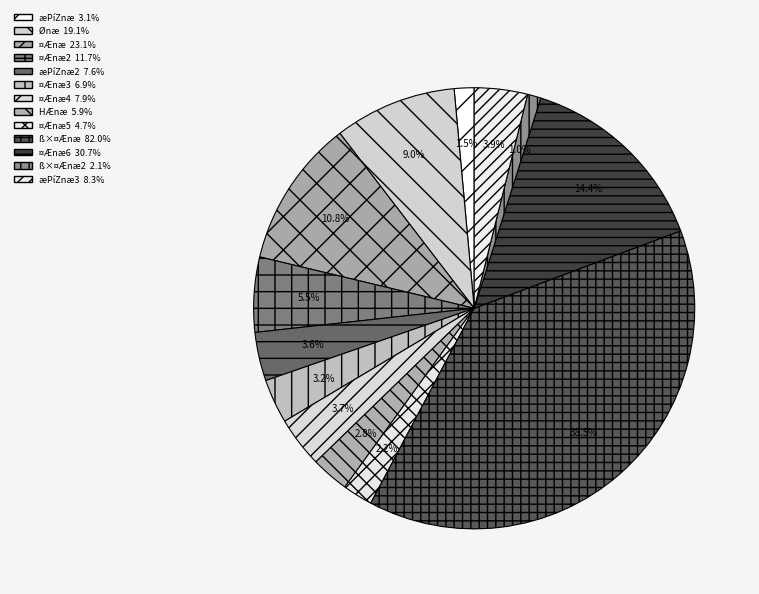

How many segments does this pie chart have?

13